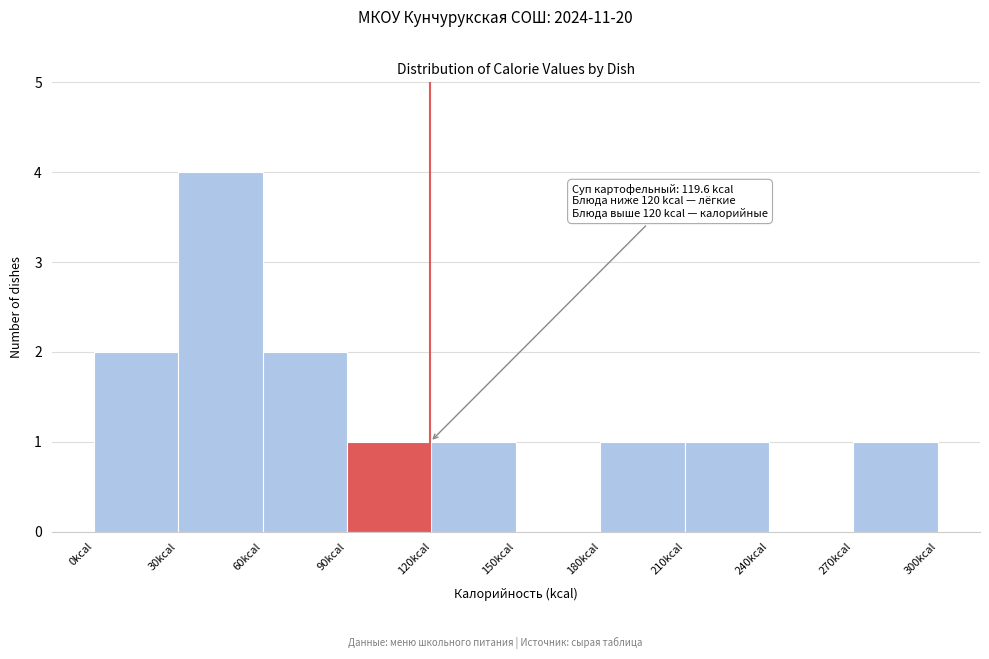

Over which range of the x-axis is the bar tallest?

30 to 60